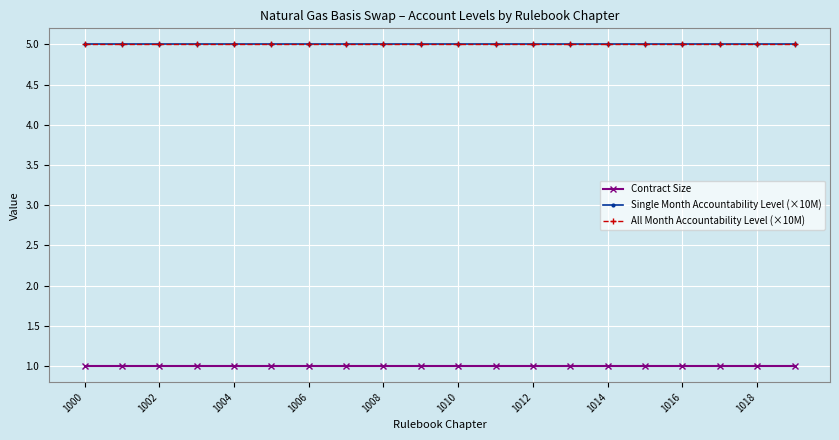

True or false: All Month Accountability Level (×10M) and Single Month Accountability Level (×10M) intersect in this chart.

False